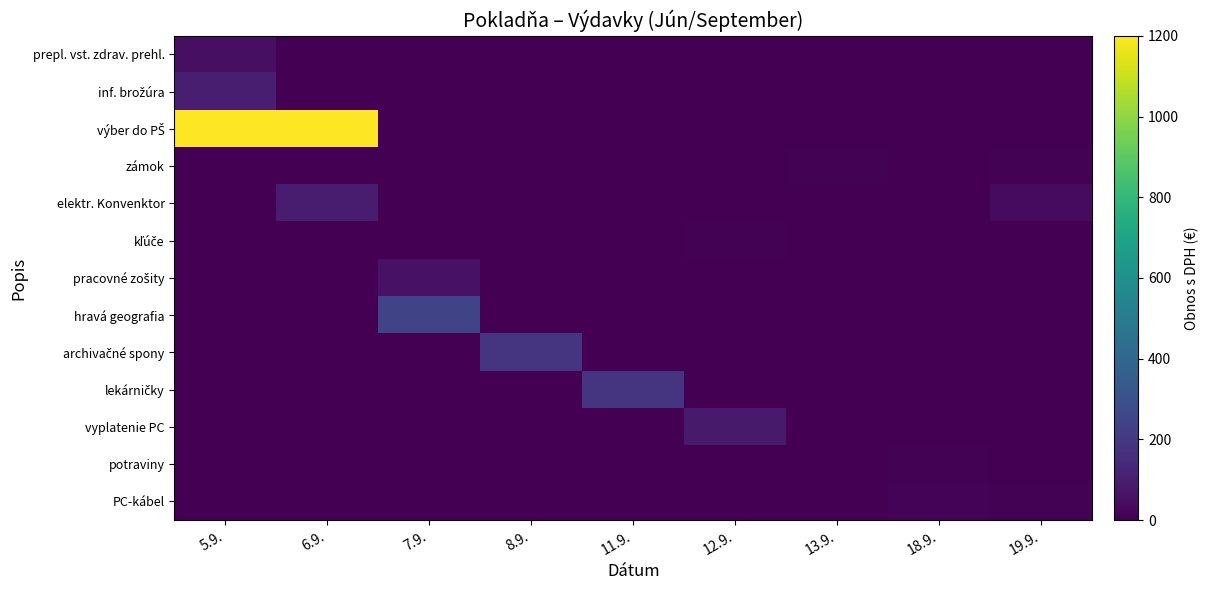

What is the greatest value displayed?

1200.0